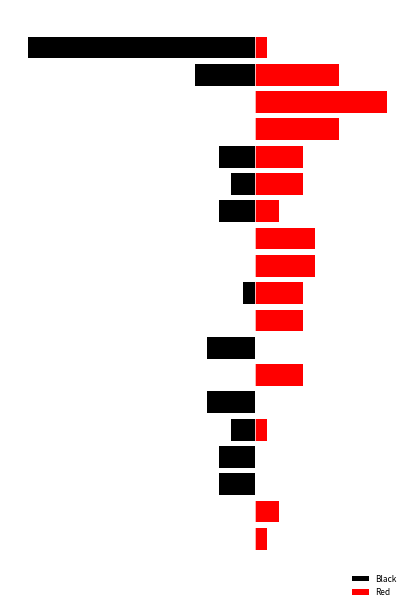

What is the difference between the second highest and minimum values in the Black series?

19